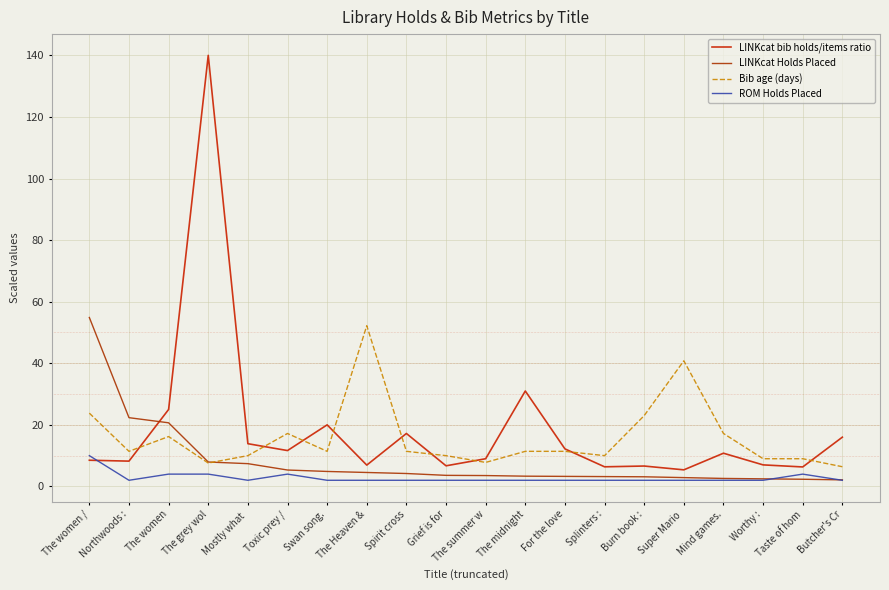

Reading left to right, what are all the values shown in this chart?

LINKcat bib holds/items ratio: The women /=8.5	Northwoods :=8.2	The women=25.0	The grey wol=140.0	Mostly what =13.9	Toxic prey /=11.7	Swan song.=20.0	The Heaven &=6.9	Spirit cross=17.2	Grief is for=6.7	The summer w=9.0	The midnight=31.0	For the love=12.2	Splinters :=6.4	Burn book :=6.6	Super Mario =5.4	Mind games.=10.8	Worthy :=7.0	Taste of hom=6.3	Butcher's Cr=16.0
LINKcat Holds Placed: The women /=54.9	Northwoods :=22.3	The women=20.7	The grey wol=7.9	Mostly what =7.4	Toxic prey /=5.3	Swan song.=4.9	The Heaven &=4.5	Spirit cross=4.2	Grief is for=3.6	The summer w=3.5	The midnight=3.3	For the love=3.3	Splinters :=3.2	Burn book :=3.1	Super Mario =2.9	Mind games.=2.6	Worthy :=2.5	Taste of hom=2.3	Butcher's Cr=2.1
Bib age (days): The women /=23.8	Northwoods :=11.4	The women=16.2	The grey wol=7.6	Mostly what =10.0	Toxic prey /=17.2	Swan song.=11.4	The Heaven &=52.2	Spirit cross=11.4	Grief is for=10.0	The summer w=7.8	The midnight=11.4	For the love=11.4	Splinters :=10.0	Burn book :=23.0	Super Mario =40.8	Mind games.=17.2	Worthy :=9.0	Taste of hom=9.0	Butcher's Cr=6.4
ROM Holds Placed: The women /=10.0	Northwoods :=2.0	The women=4.0	The grey wol=4.0	Mostly what =2.0	Toxic prey /=4.0	Swan song.=2.0	The Heaven &=2.0	Spirit cross=2.0	Grief is for=2.0	The summer w=2.0	The midnight=2.0	For the love=2.0	Splinters :=2.0	Burn book :=2.0	Super Mario =2.0	Mind games.=2.0	Worthy :=2.0	Taste of hom=4.0	Butcher's Cr=2.0